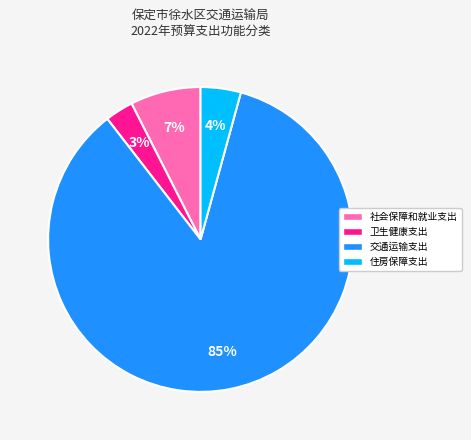

To the nearest percent, what is the average slice percentage?

25%